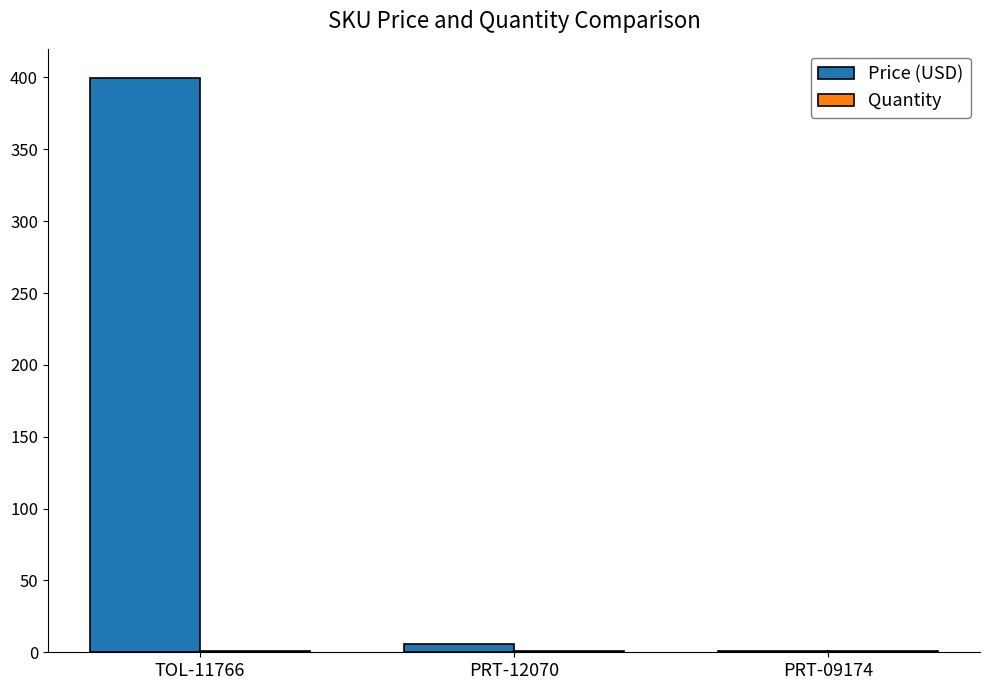

Which series has the widest spread of values?

Price (USD)